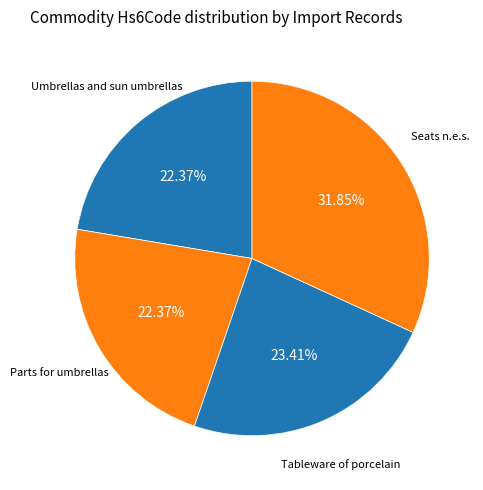

How many segments does this pie chart have?

4